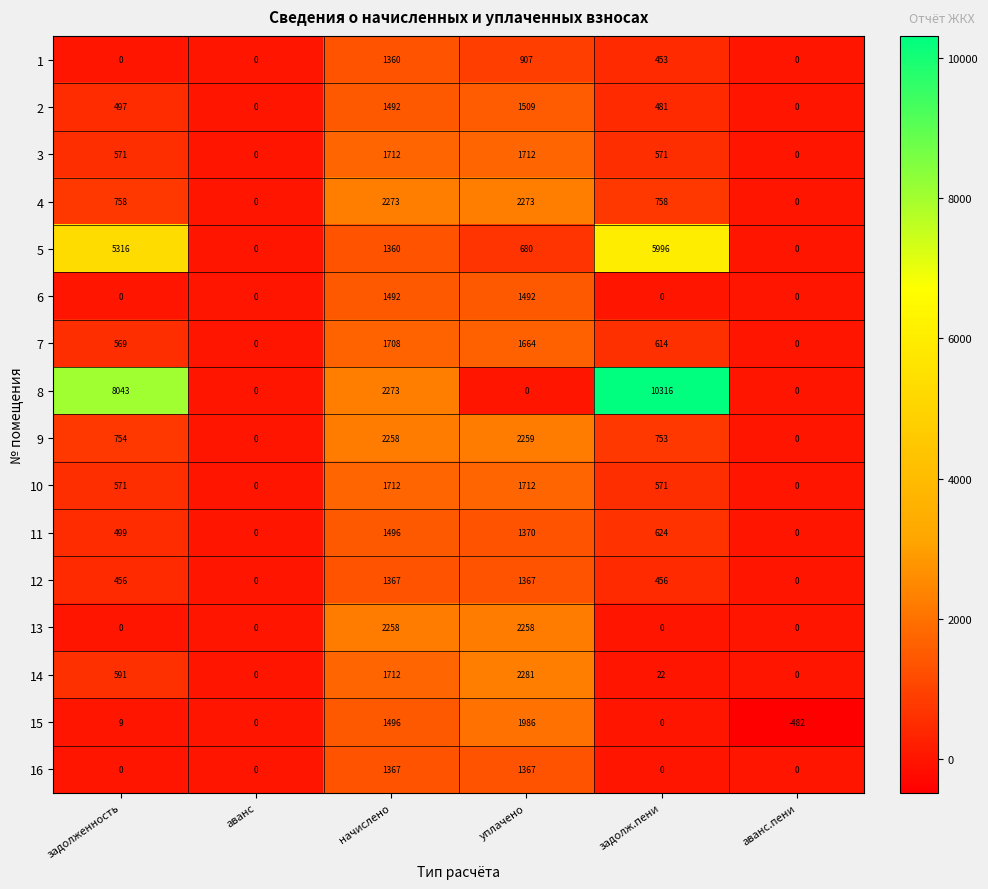

At which category is the sum across all series the highest?

начислено